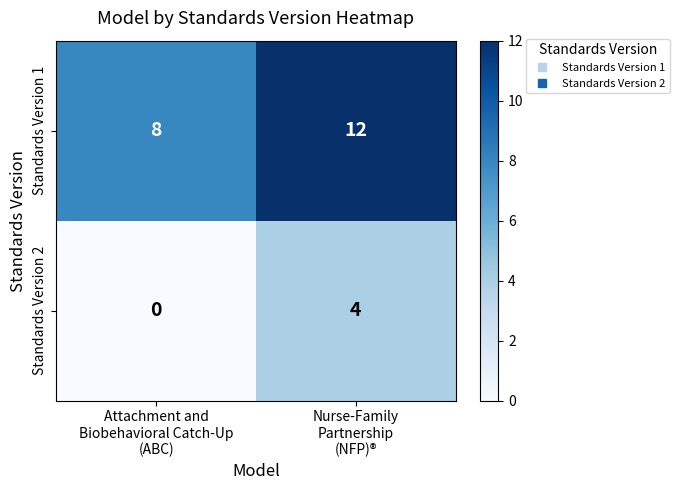

Reading left to right, list all the values displayed in this chart.

Standards Version 1: 8	12
Standards Version 2: 0	4